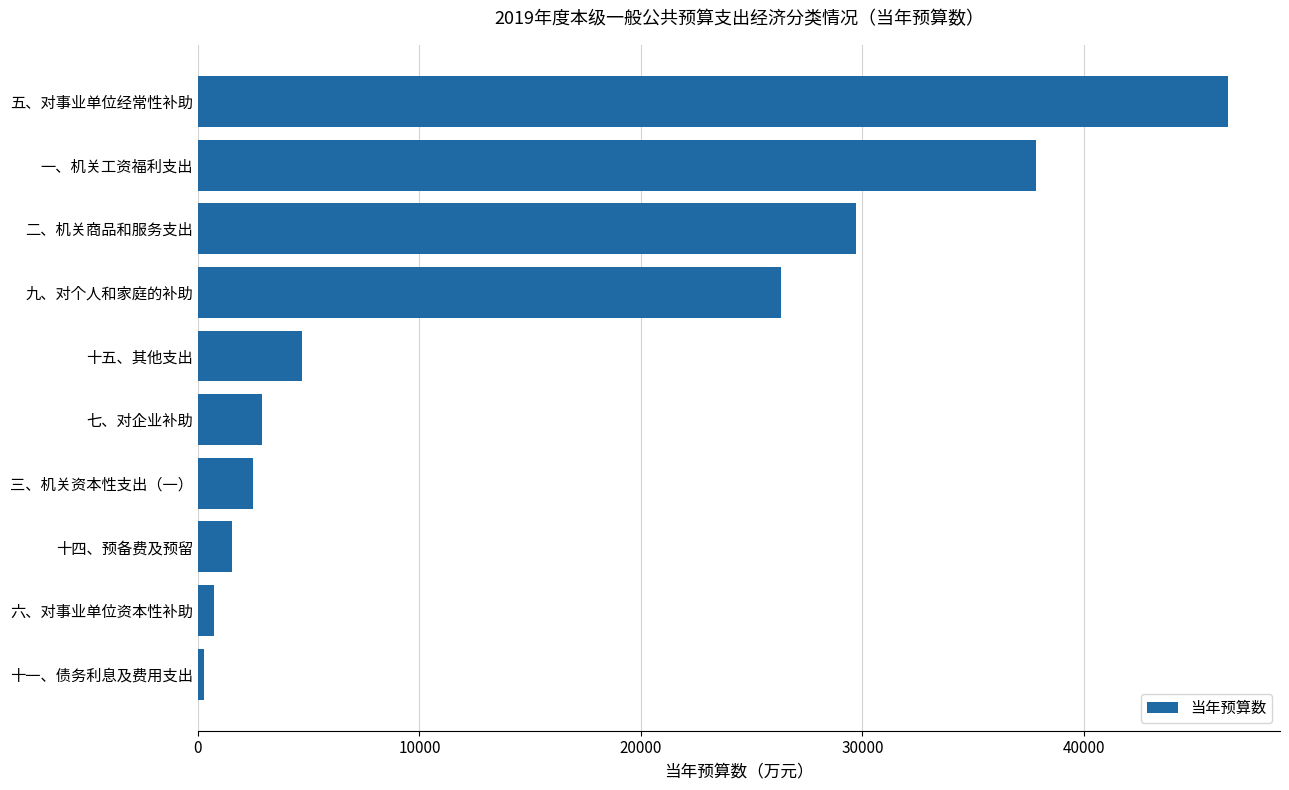

What is the difference between the values at 五、对事业单位经常性补助 and 七、对企业补助?

43603